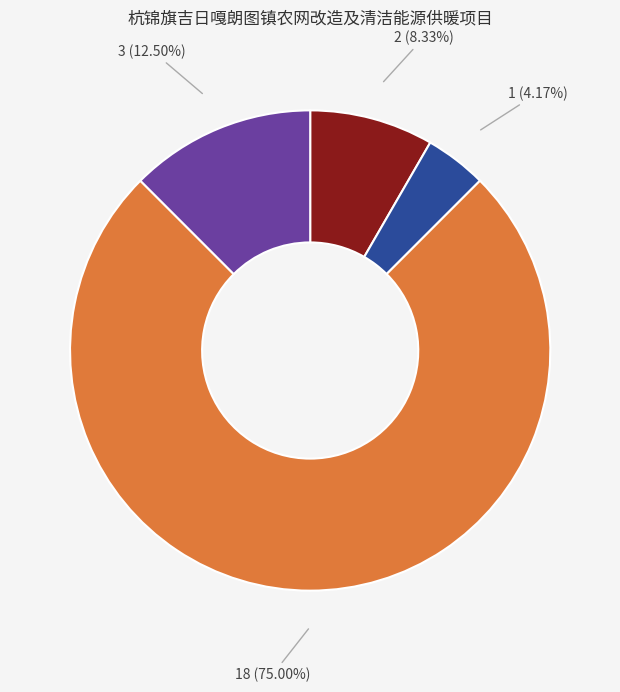

Is there any slice that represents more than half of the pie?

Yes